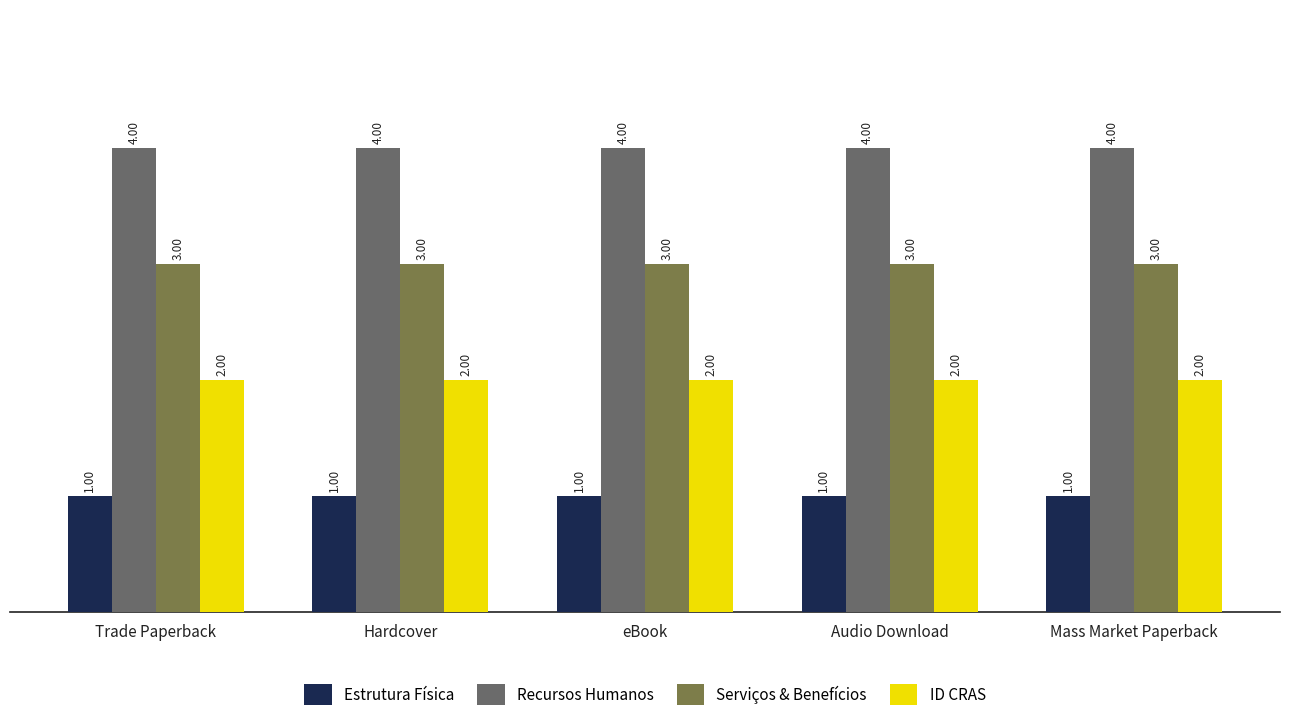

What is the total value across all series at eBook?

10